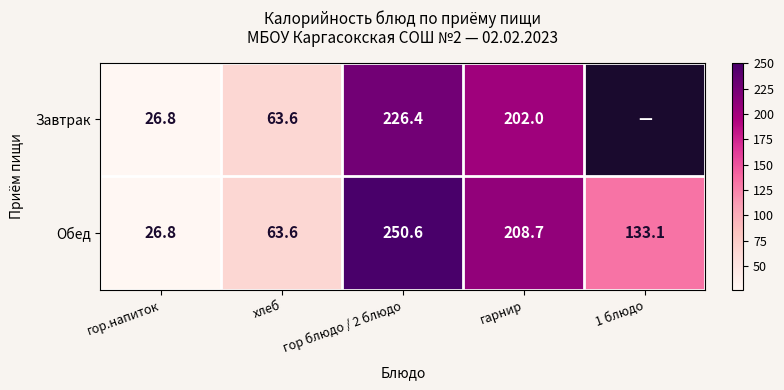

Is the value of Обед at гор блюдо / 2 блюдо greater than the value of Завтрак at гор блюдо / 2 блюдо?

Yes